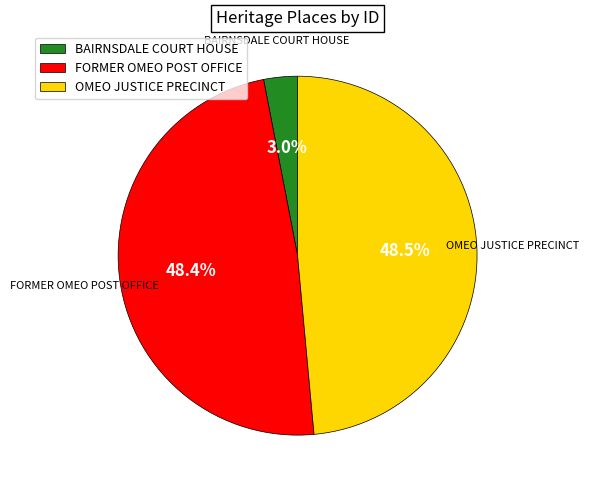

Approximately how many times larger is the value at OMEO JUSTICE PRECINCT compared to FORMER OMEO POST OFFICE?

1.0